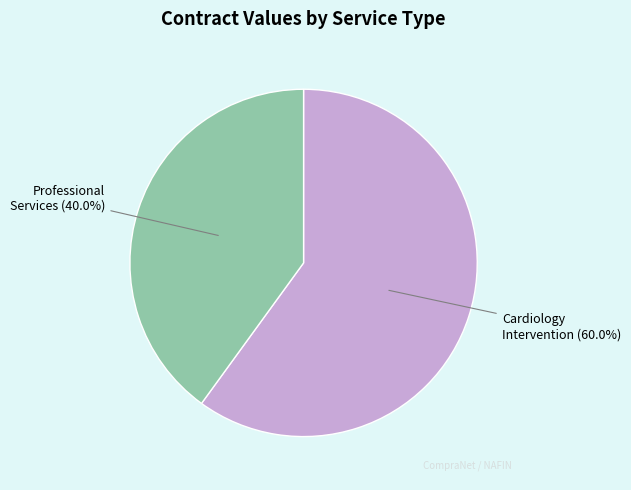

Does any single category account for the majority?

Yes